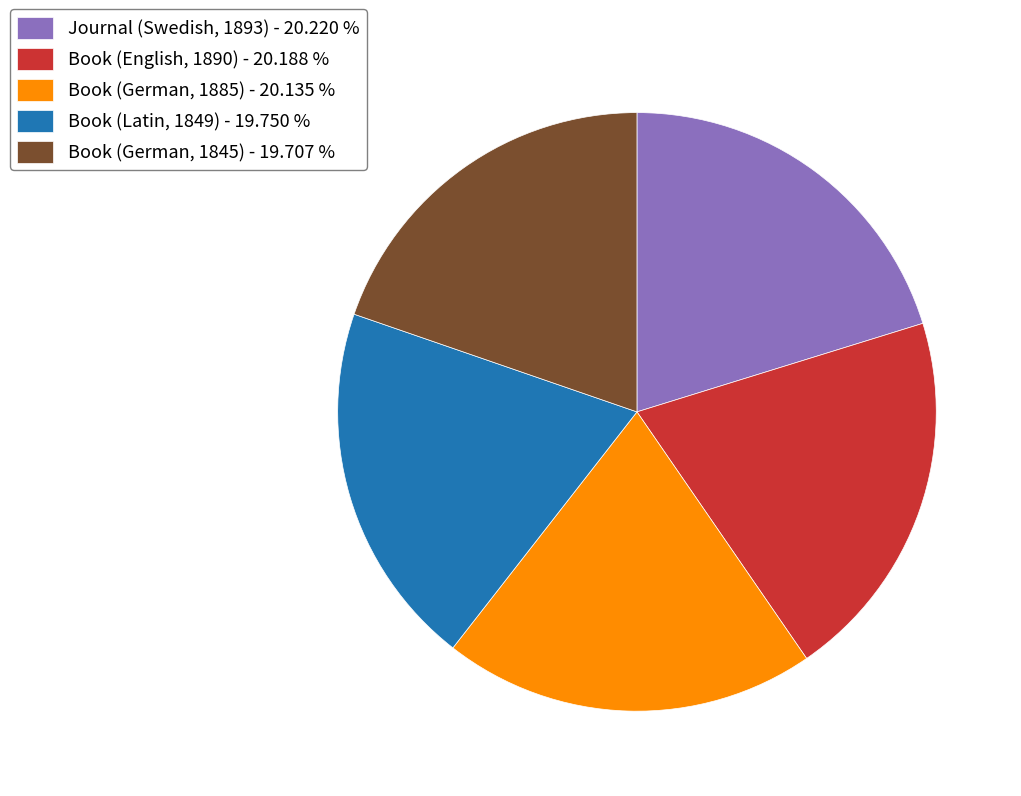

Do Book (German, 1845) - 19.707 % and Book (German, 1885) - 20.135 % together represent more than half of the pie?

No